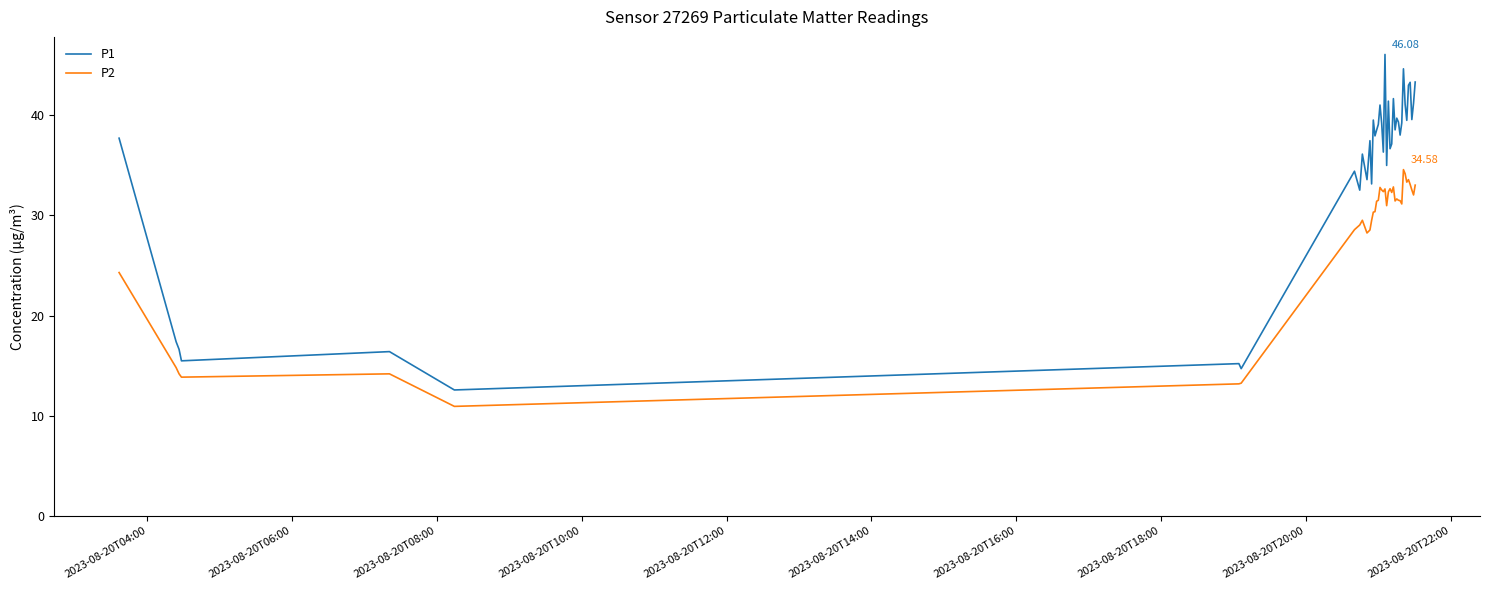

Rank the series by their maximum value, from lowest to highest.

P2, P1